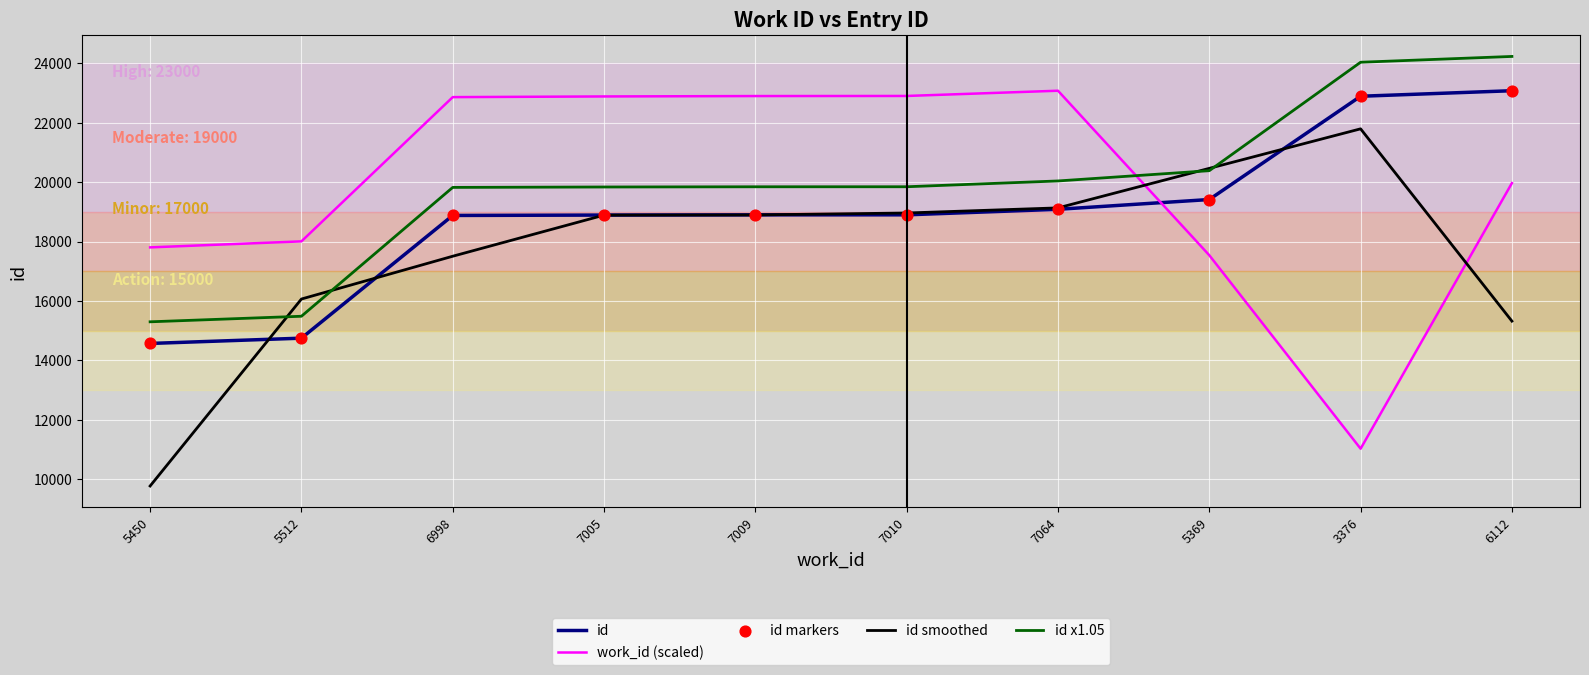

Between 5450 and 7064, which series saw the biggest shift?

id smoothed